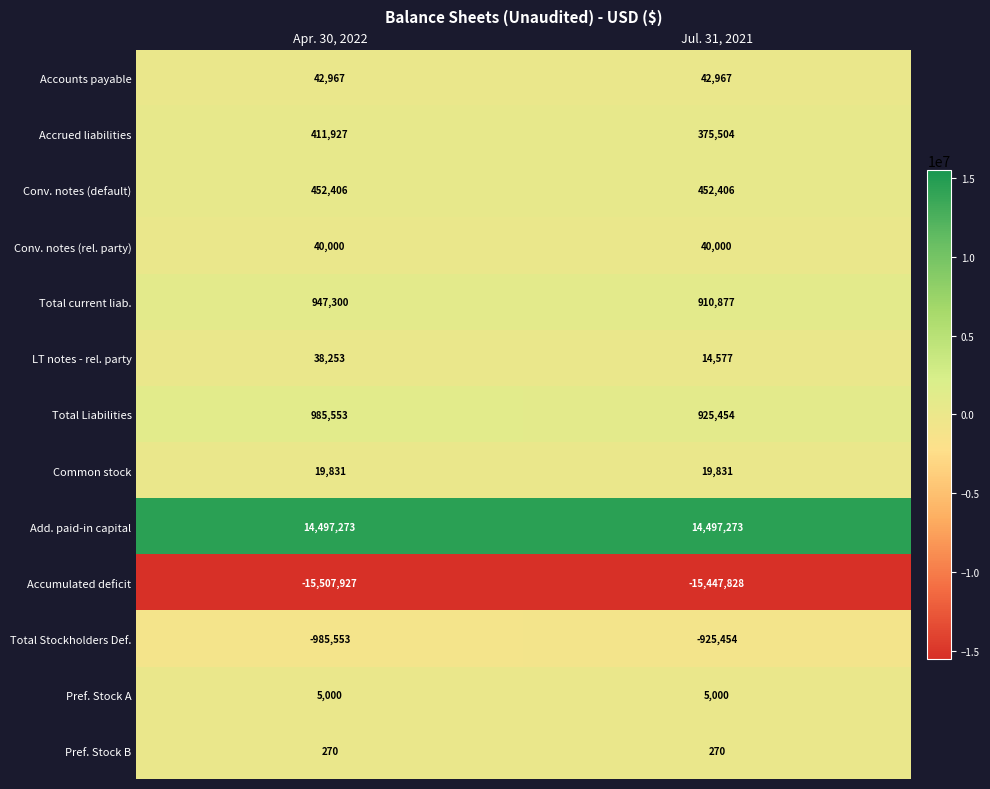

At which category is the sum across all series the highest?

Apr. 30, 2022